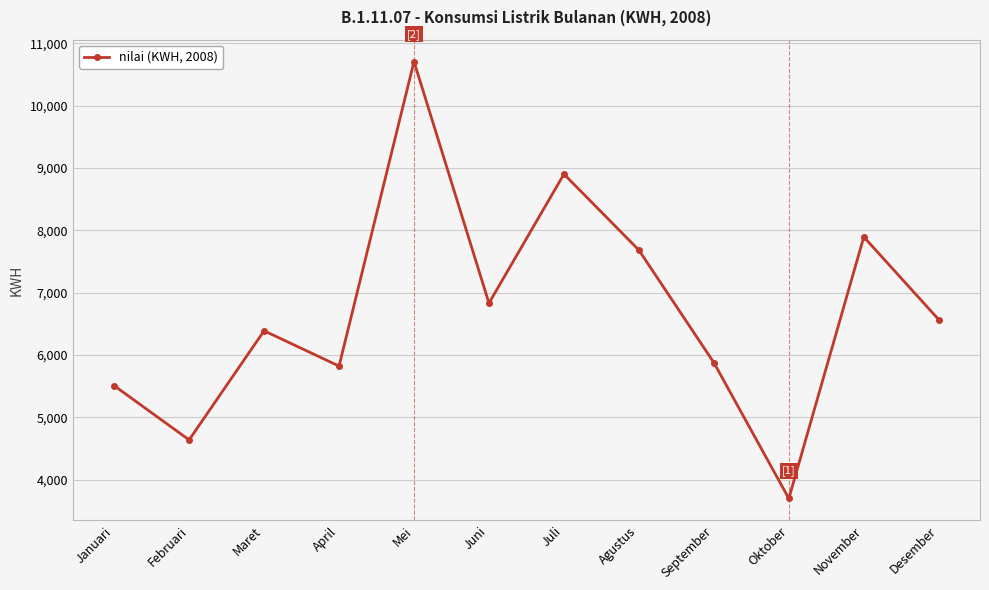

Where is the data nearest to the value 7204?

Juni